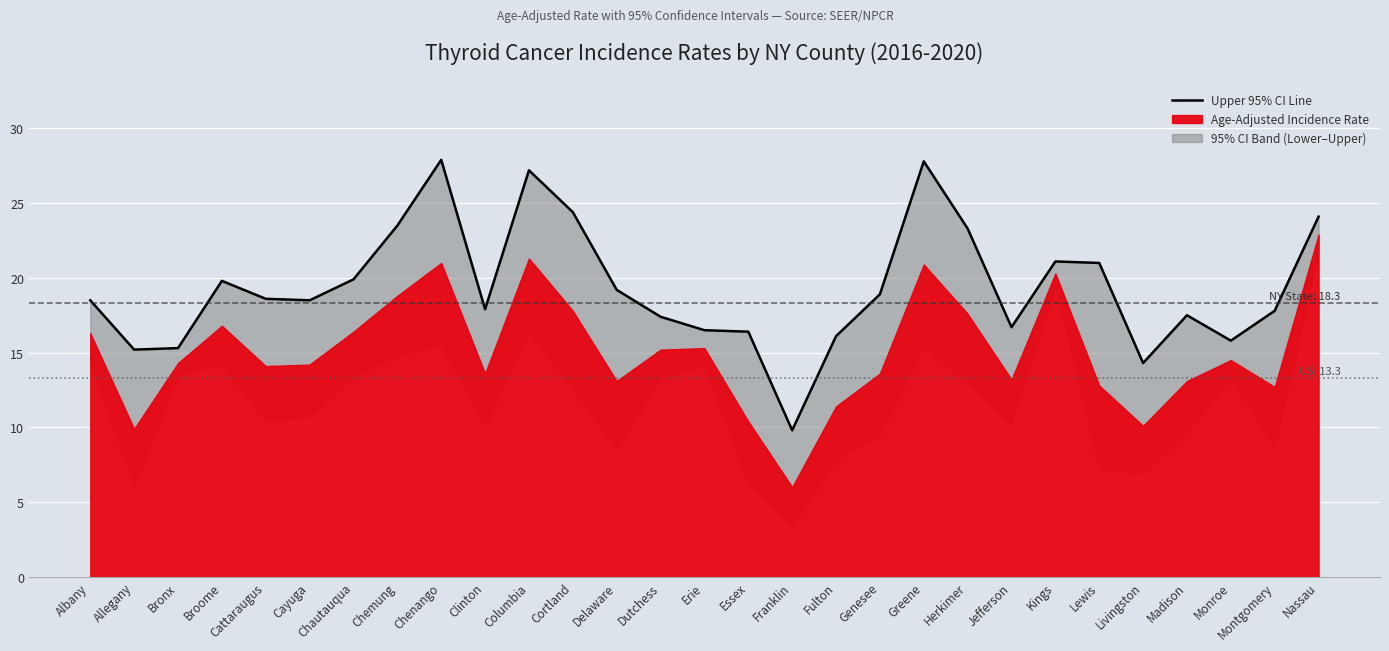

Approximately how many times larger is the value at Jefferson compared to Herkimer?

0.7